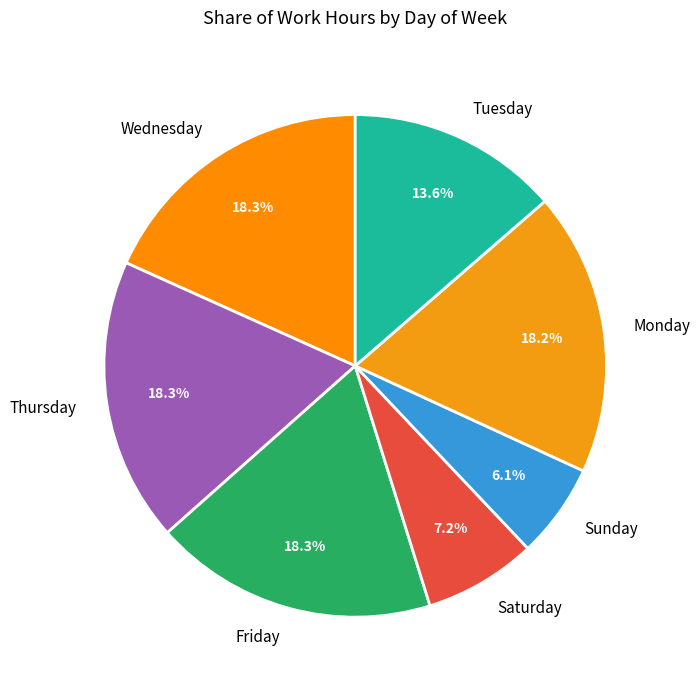

Is Friday the majority of the pie?

No